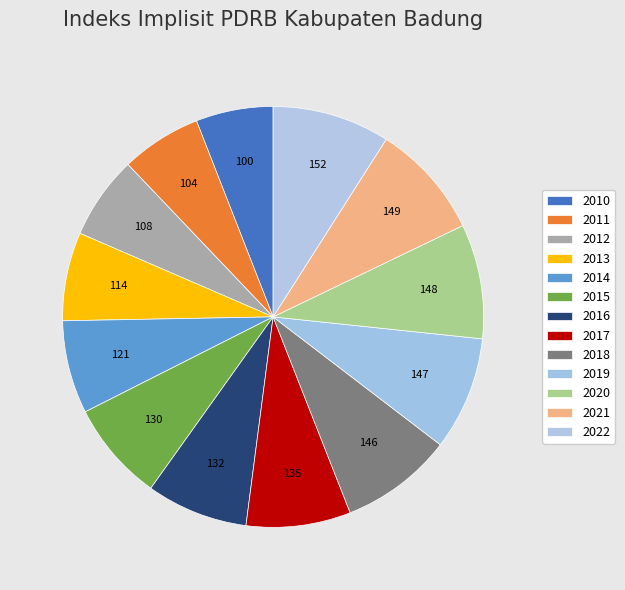

True or false: 2012 accounts for 21% of the total.

False